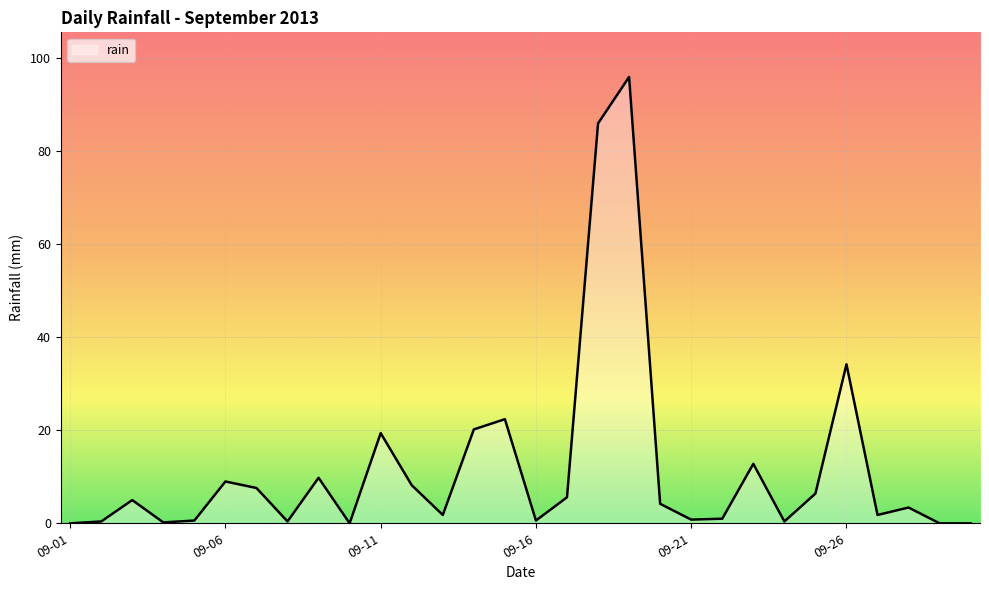

What is the difference between the maximum and minimum values?

96.0